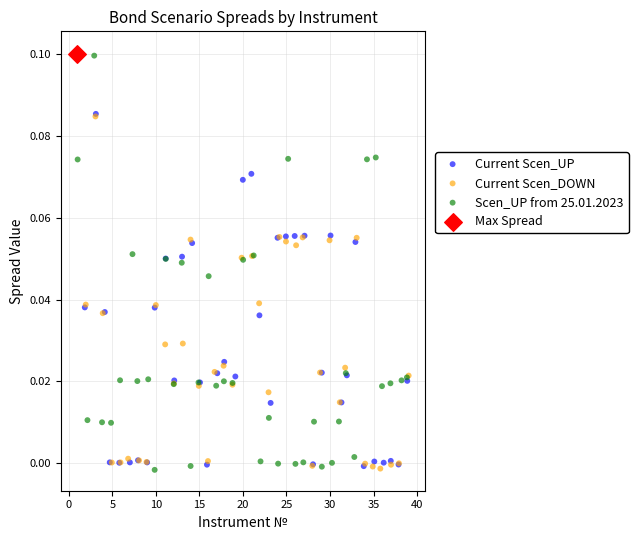

What are all the series names shown in the legend?

Current Scen_UP, Current Scen_DOWN, Scen_UP from 25.01.2023, Max Spread